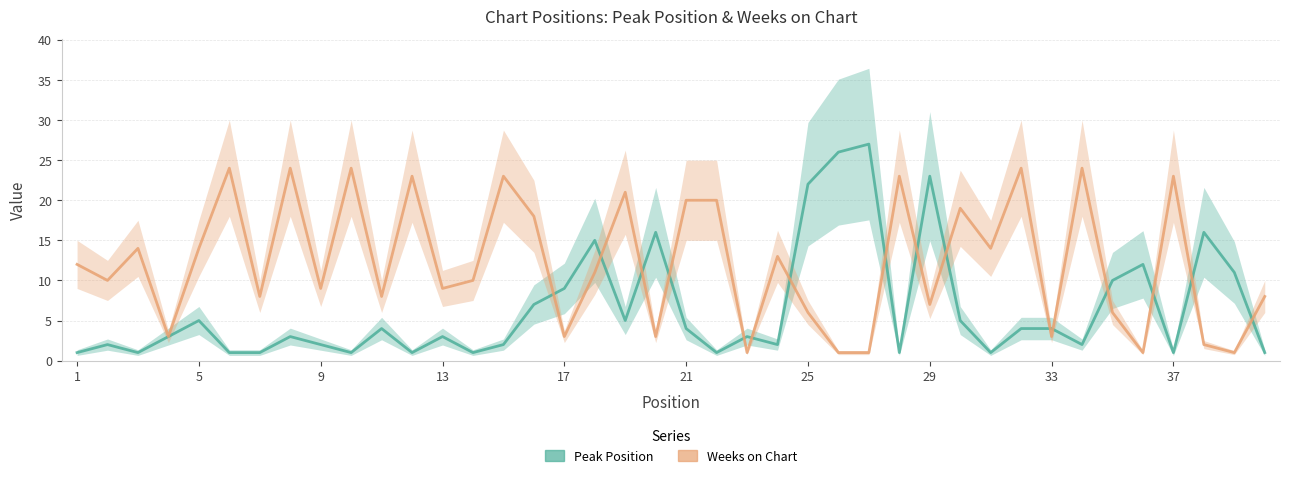

Which series has the largest total across all categories?

Weeks on Chart